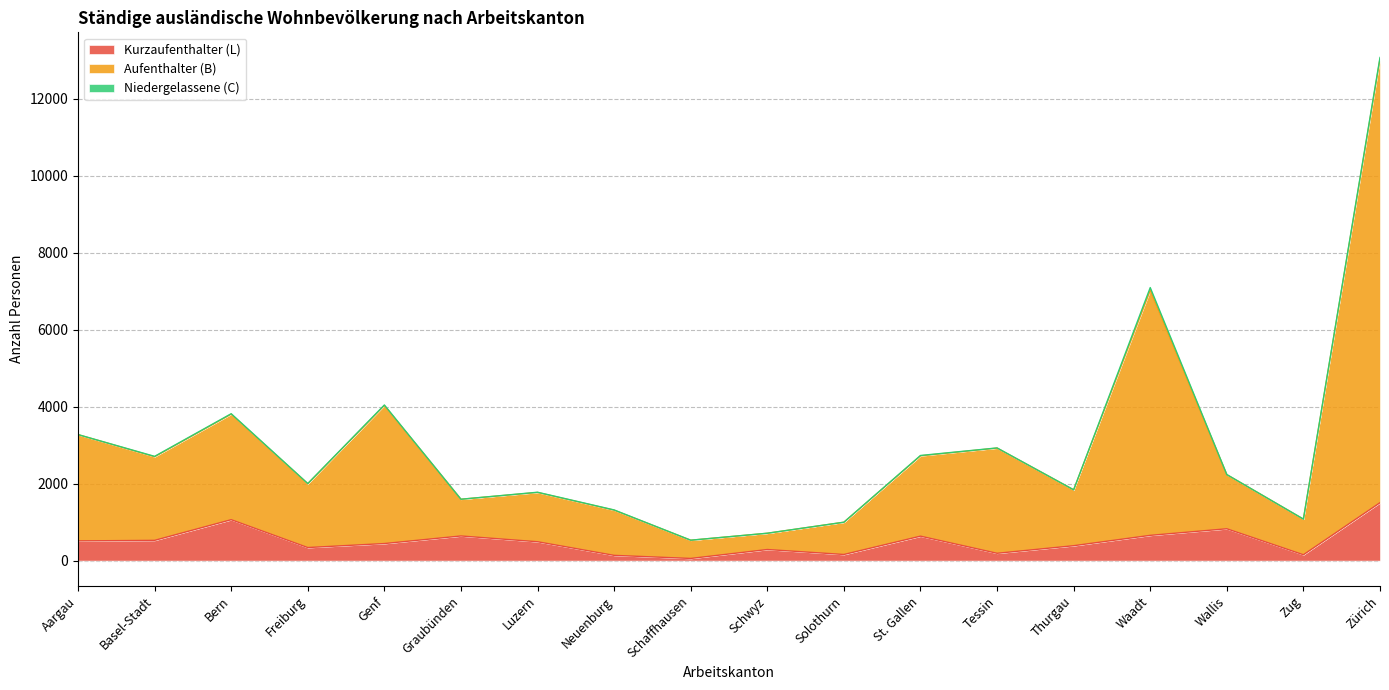

True or false: Aufenthalter (B) and Kurzaufenthalter (L) cross at least once.

False